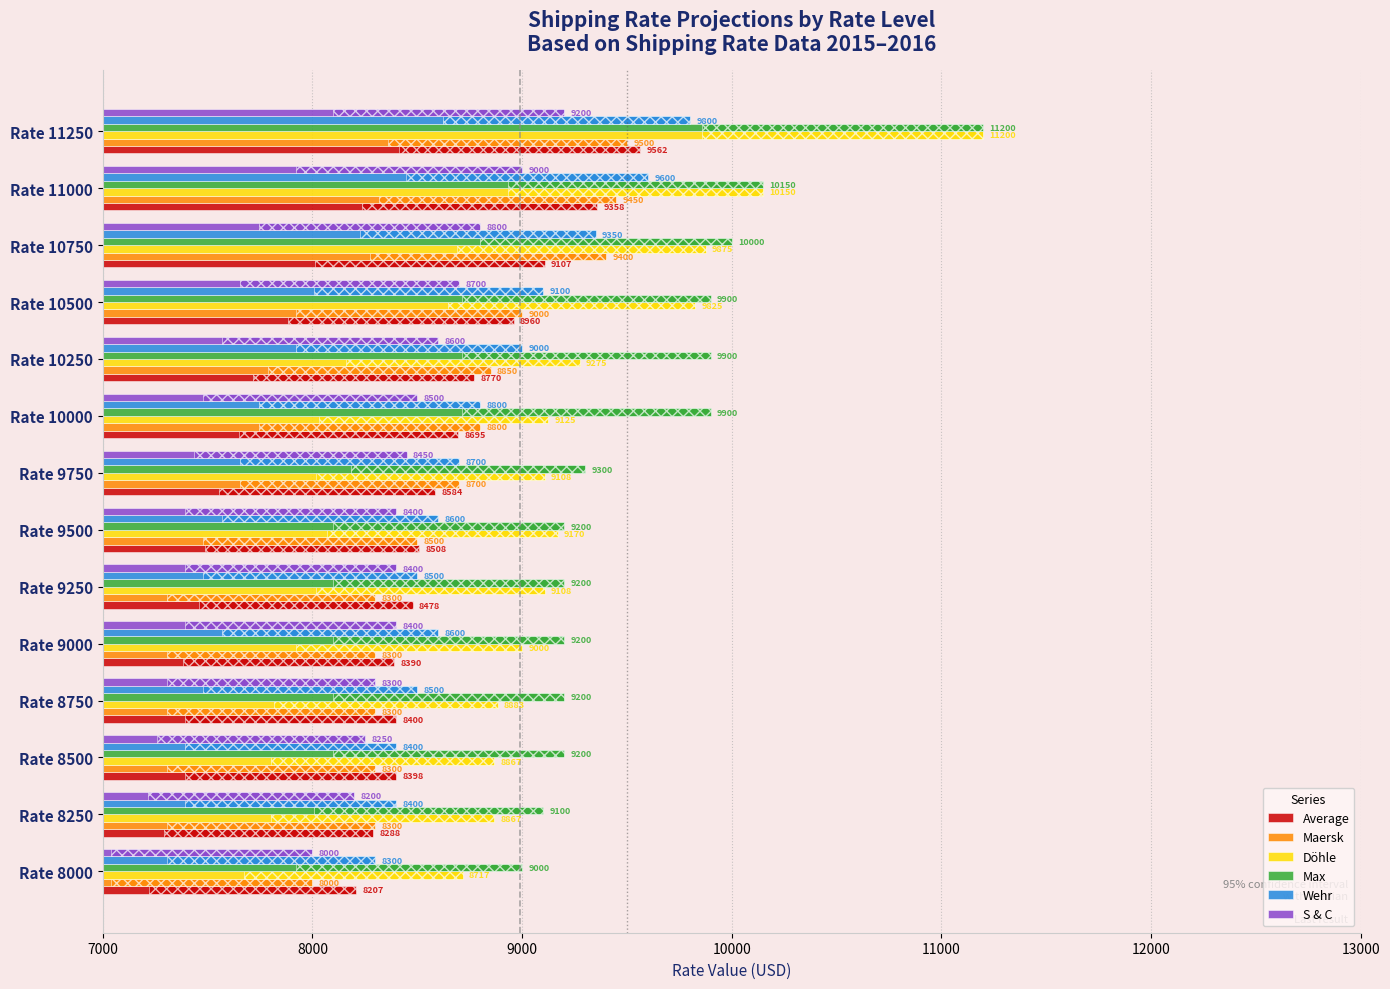

What is the difference between the maximum and minimum values in the Max series?

2200